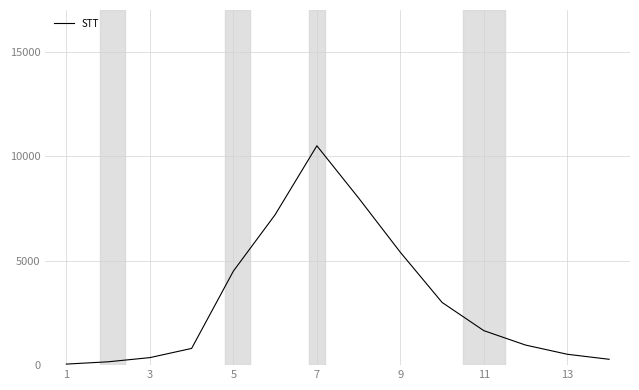

What is the maximum value shown in the chart?

10500